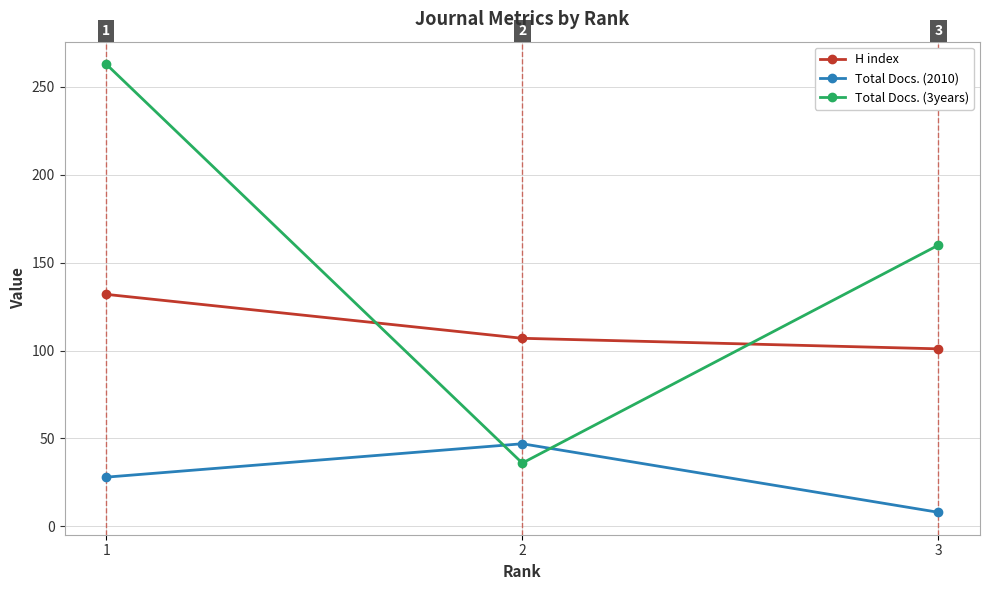

Where does the Total Docs. (3years) series first go above 160?

1